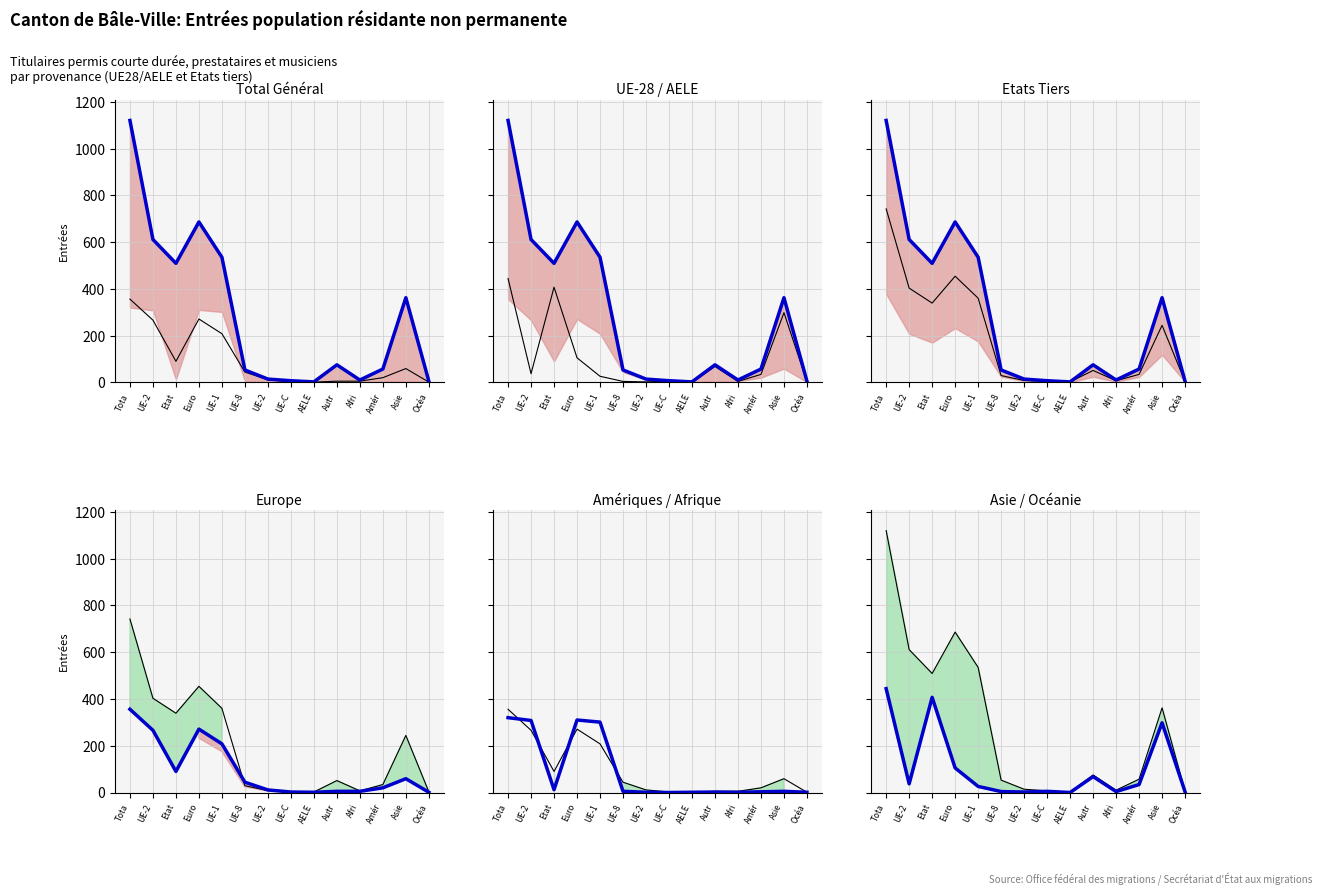

How many data points in Total pop. (col_1) are above 75?

6